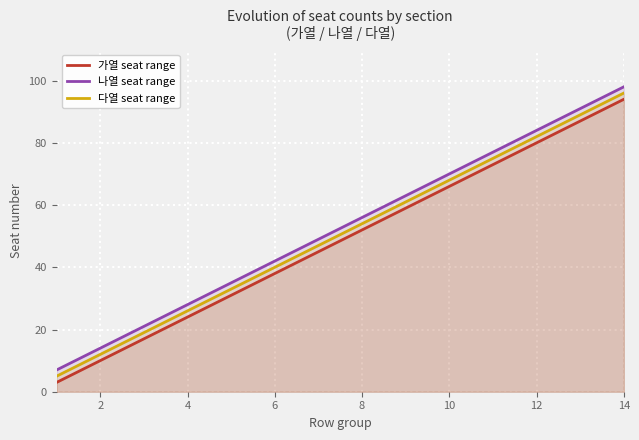

What are all the series names shown in the legend?

가열 seat range, 나열 seat range, 다열 seat range